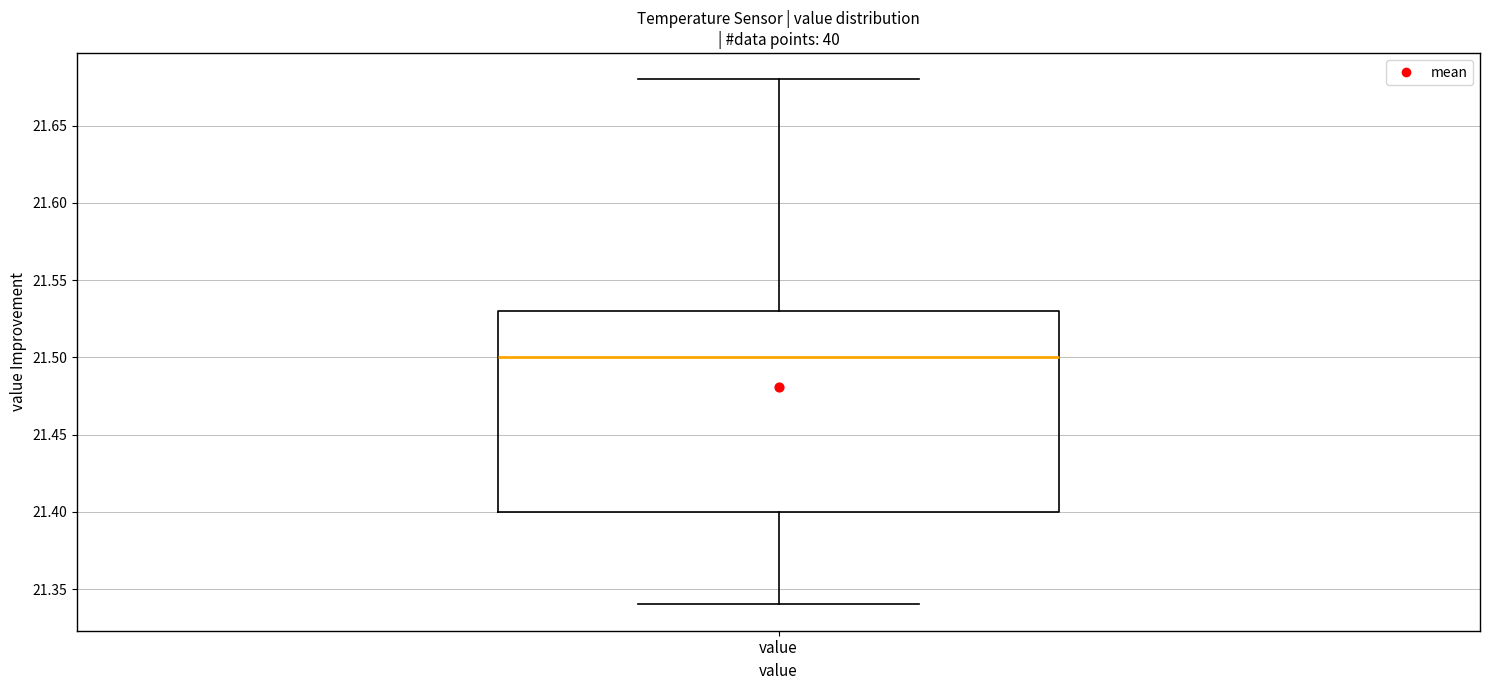

Where is the upper edge of the box for value on the y-axis? The values are not printed on the chart, so give them approximately, as read against the axis.

21.53